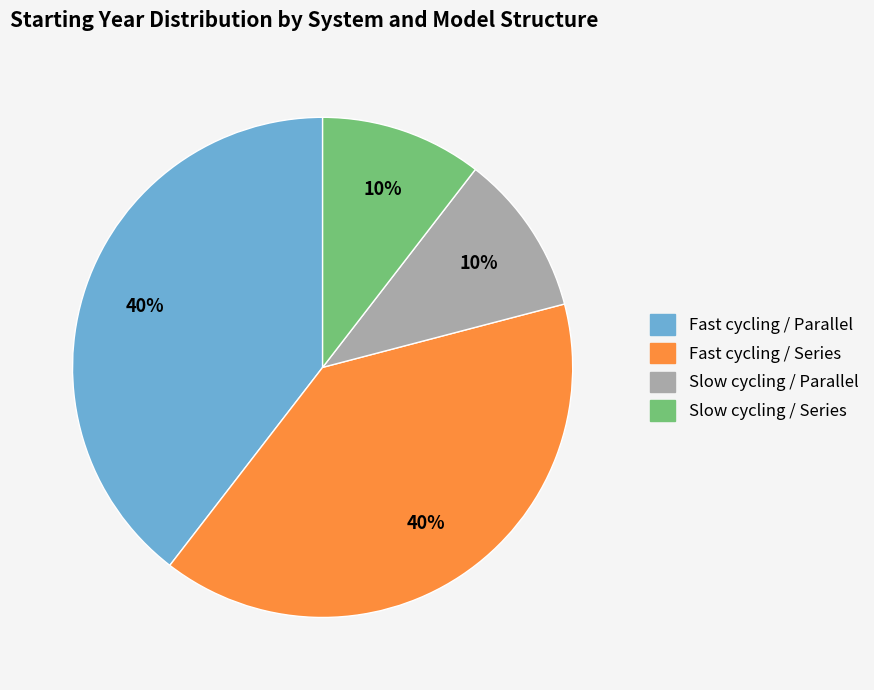

Is there a majority slice in this chart?

No